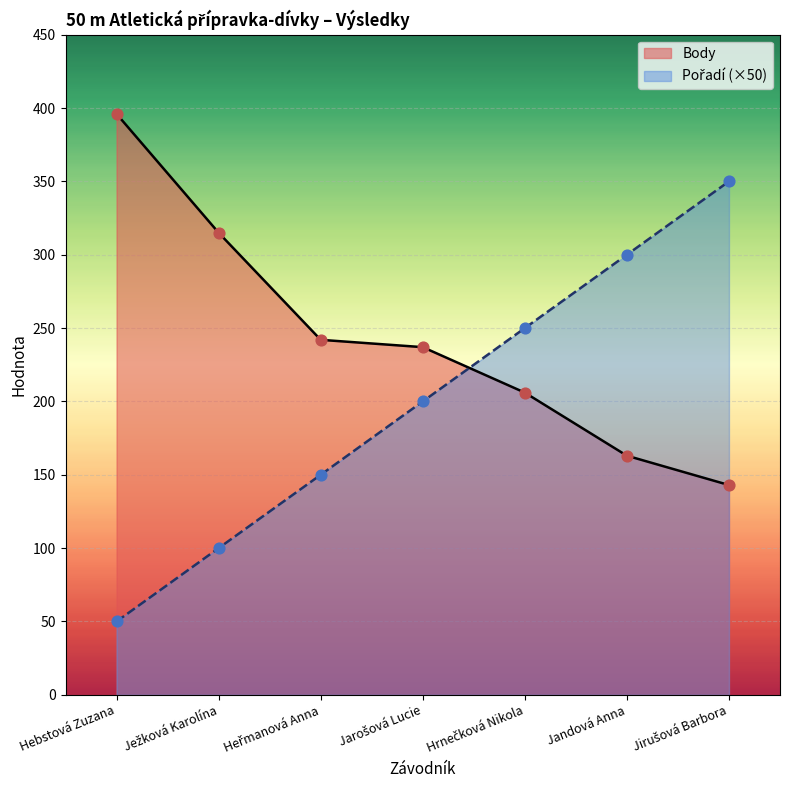

Which series contains the highest Y value?

Body